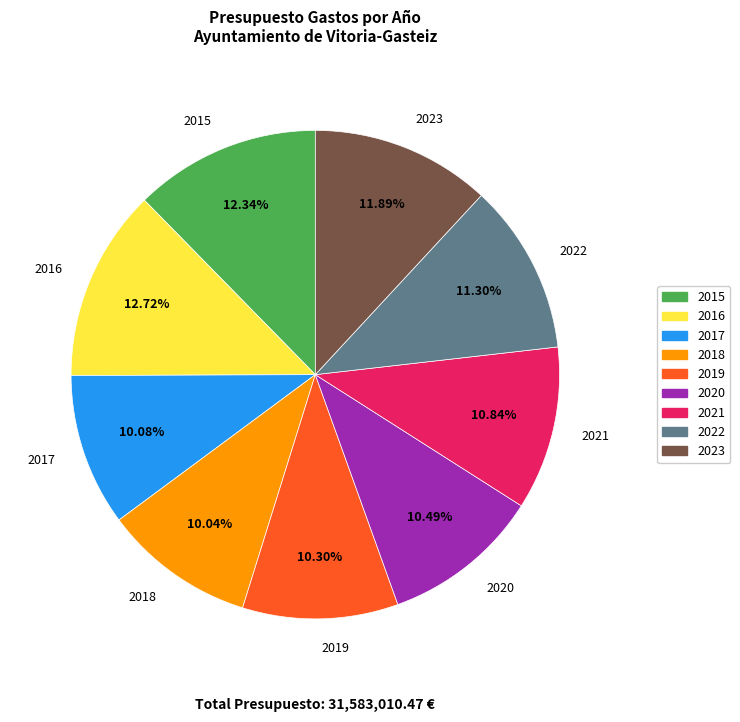

What percentage is NOT represented by 2015?

87.7%